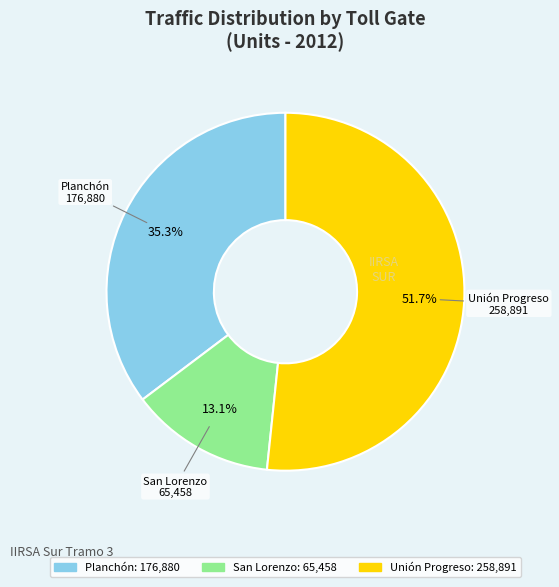

Is there a majority slice in this chart?

Yes